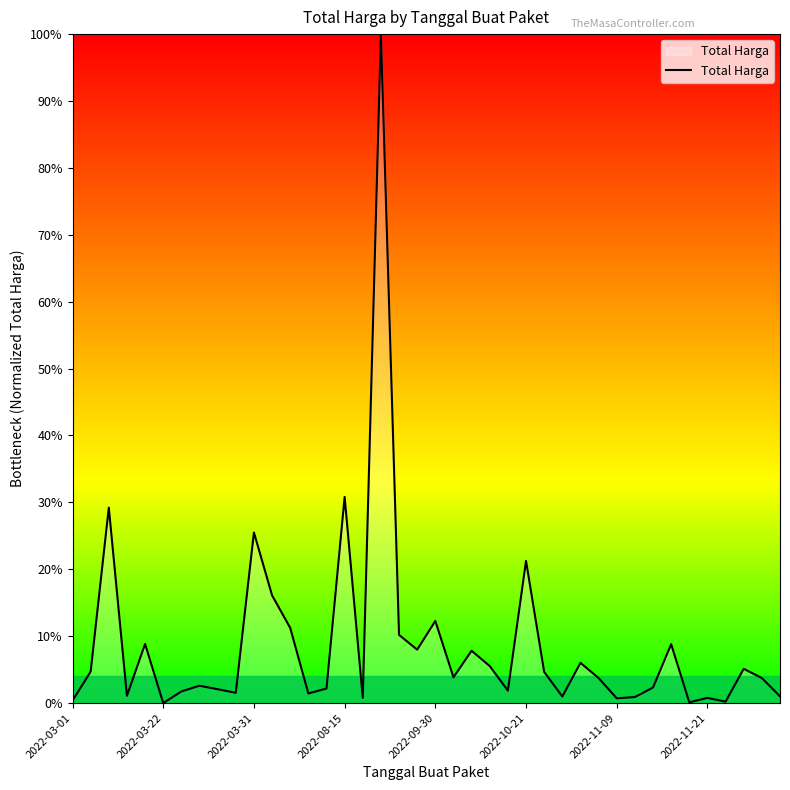

What is the difference between the maximum and minimum values?

100.0